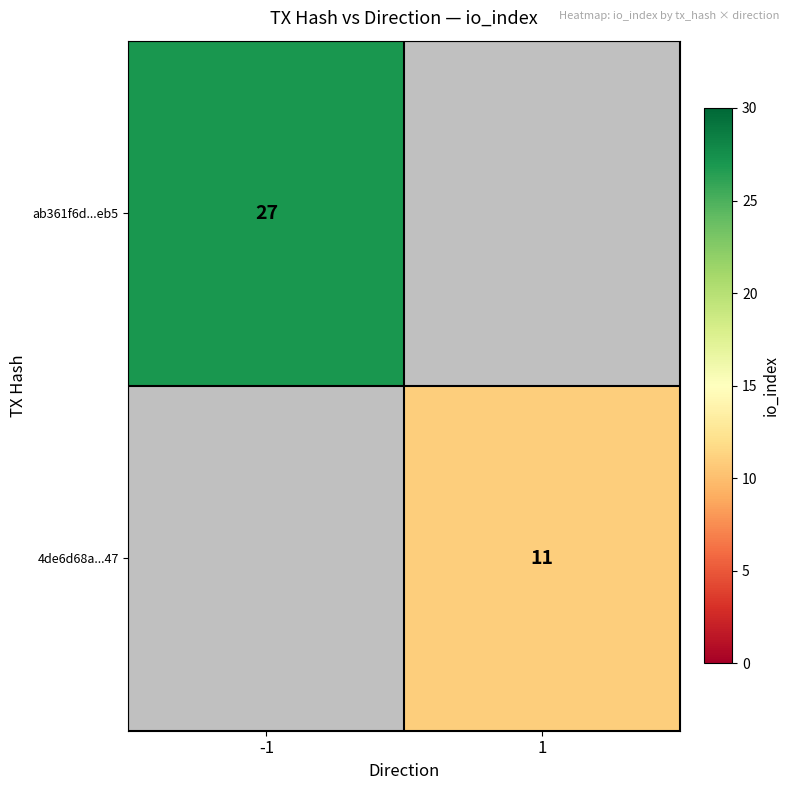

At how many categories does at least one series exceed 14?

1